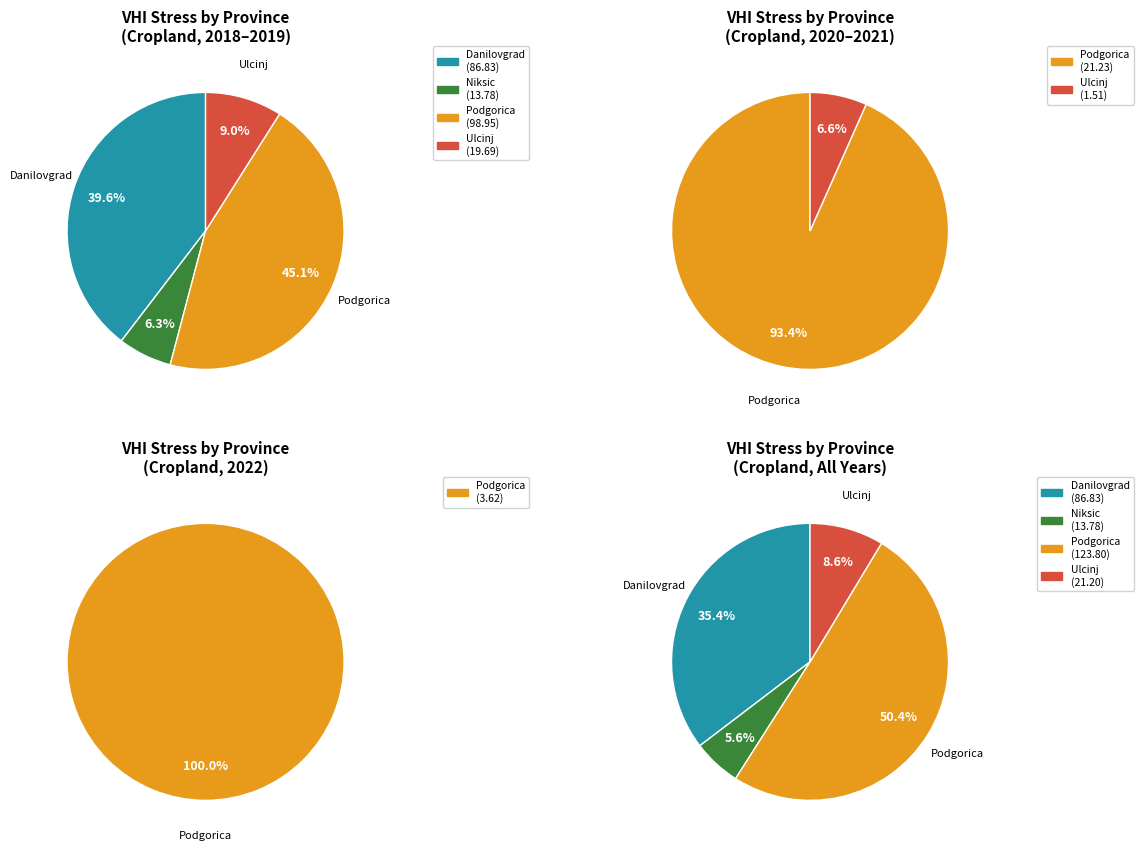

What is the largest slice in the pie chart?

Podgorica